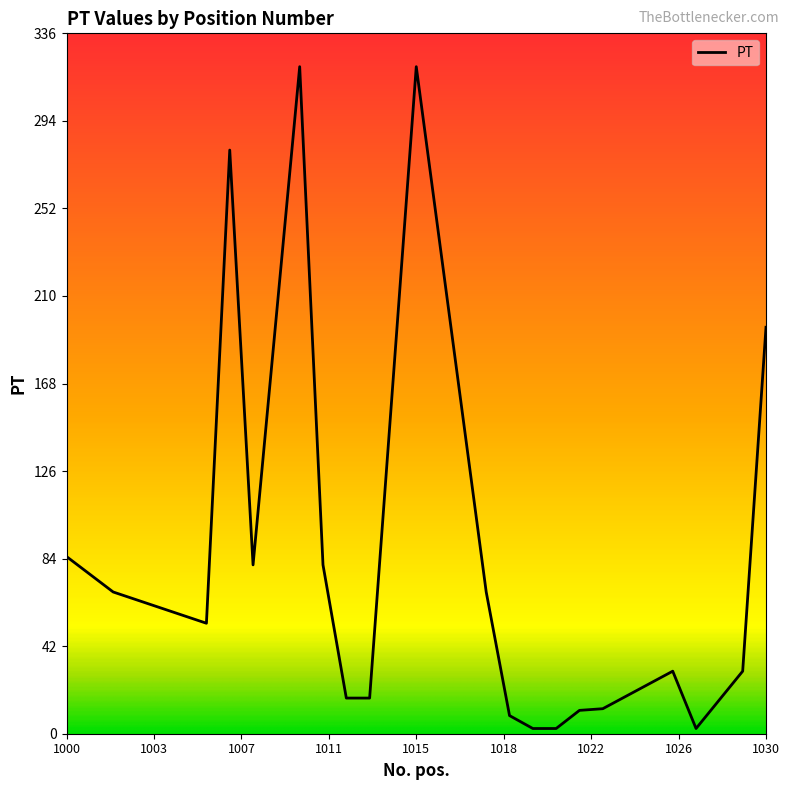

What is the greatest value displayed?

320.0